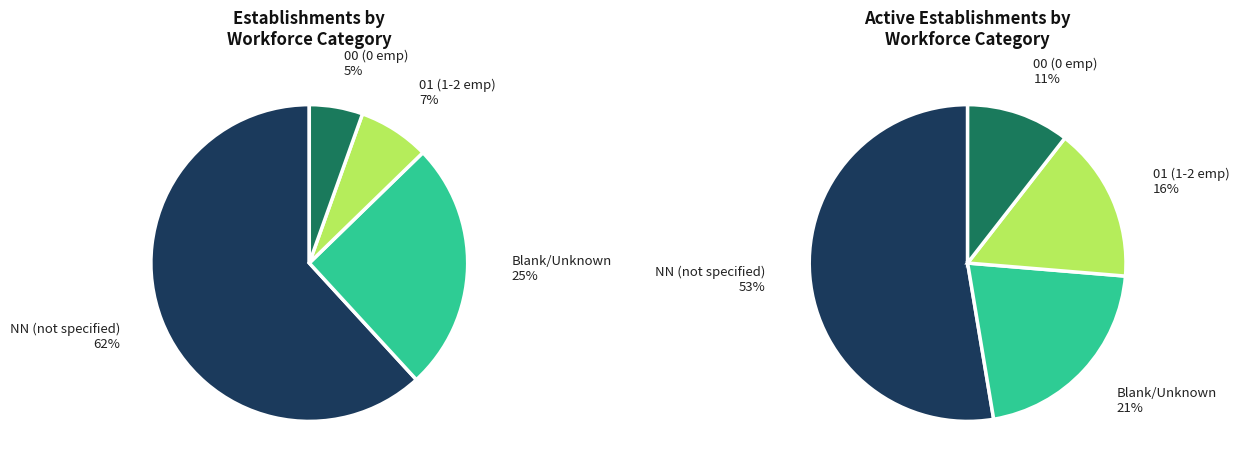

What is the majority slice?

NN